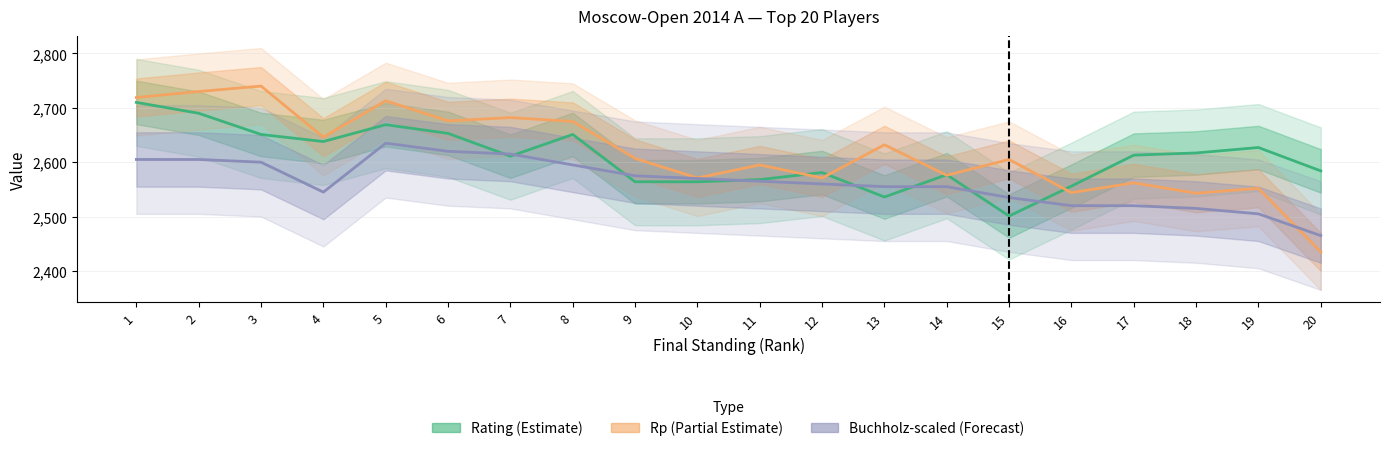

Reading right to left, extract all data points from this chart.

Rating (Estimate): 20=2584	19=2627	18=2617	17=2613	16=2556	15=2501	14=2577	13=2536	12=2581	11=2568	10=2564	9=2564	8=2651	7=2611	6=2653	5=2669	4=2638	3=2651	2=2690	1=2710
Rp (Partial Estimate): 20=2435	19=2552	18=2543	17=2562	16=2544	15=2605	14=2576	13=2632	12=2571	11=2595	10=2571	9=2607	8=2675	7=2682	6=2676	5=2713	4=2646	3=2740	2=2730	1=2719
Buchholz-scaled (Forecast): 20=2465	19=2505	18=2515	17=2520	16=2520	15=2535	14=2555	13=2555	12=2560	11=2565	10=2570	9=2575	8=2595	7=2615	6=2620	5=2635	4=2545	3=2600	2=2605	1=2605